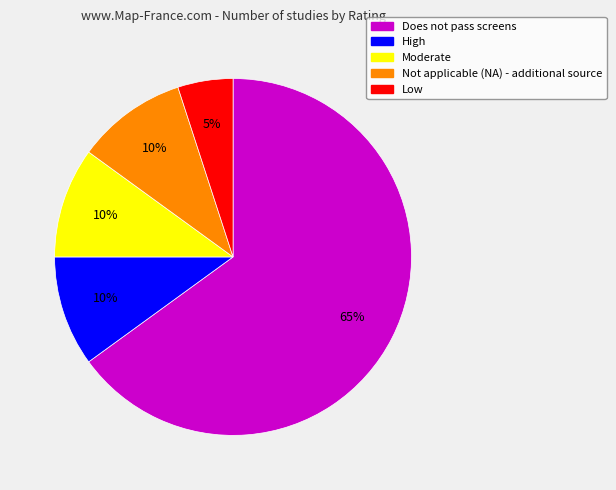

Is there a majority slice in this chart?

Yes